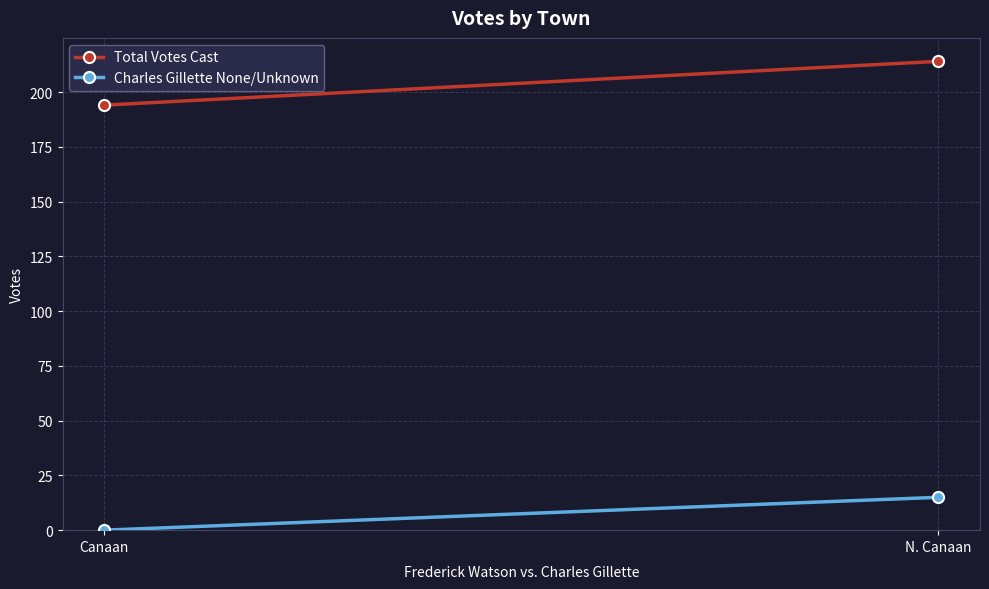

What is the sum of the Charles Gillette None/Unknown values at Canaan and N. Canaan?

15